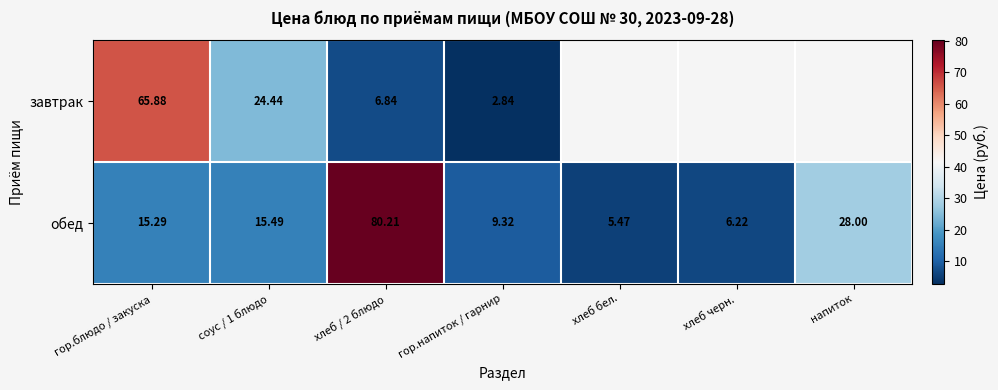

At which category is the sum across all series the highest?

хлеб / 2 блюдо